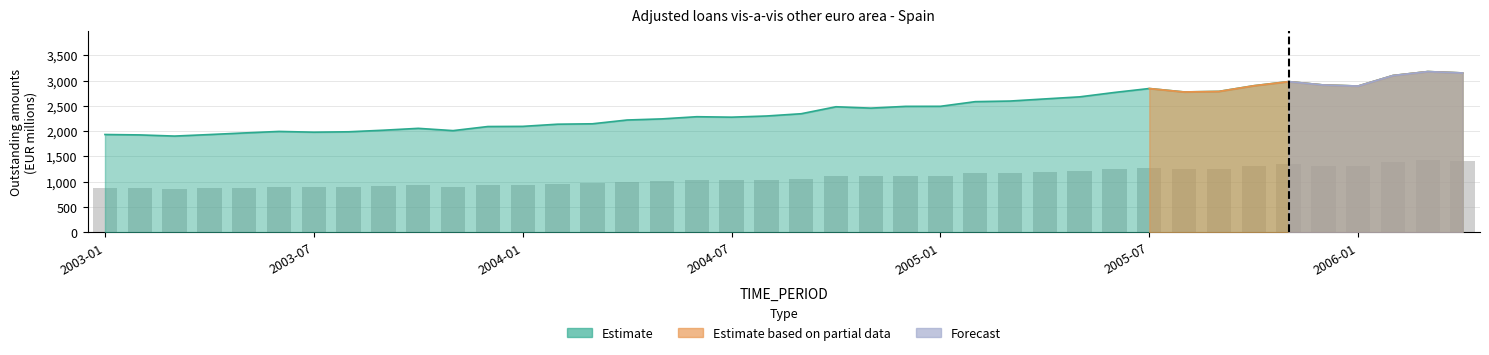

Does the chart contain stacked bars?

No